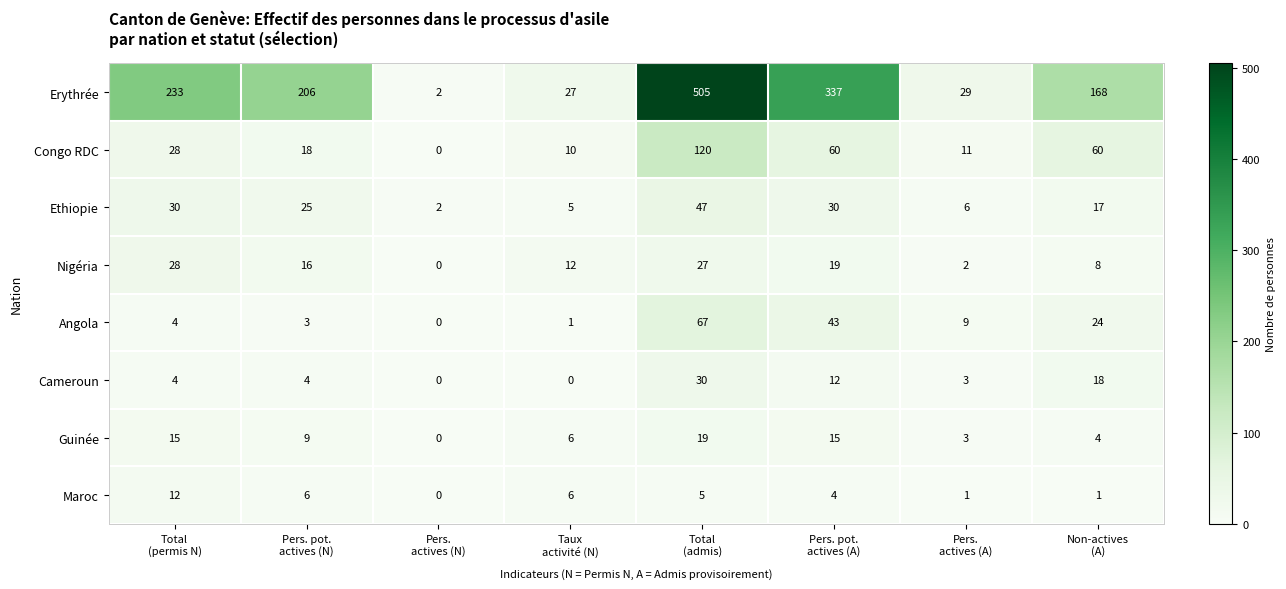

What is the greatest value displayed?

505